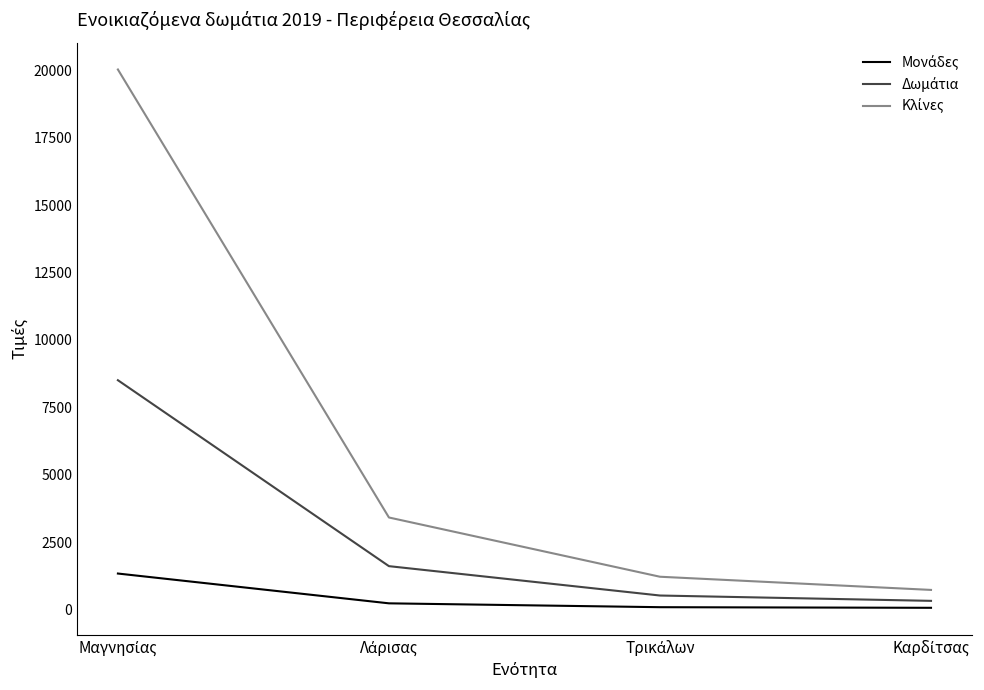

What is the greatest value displayed?

20037